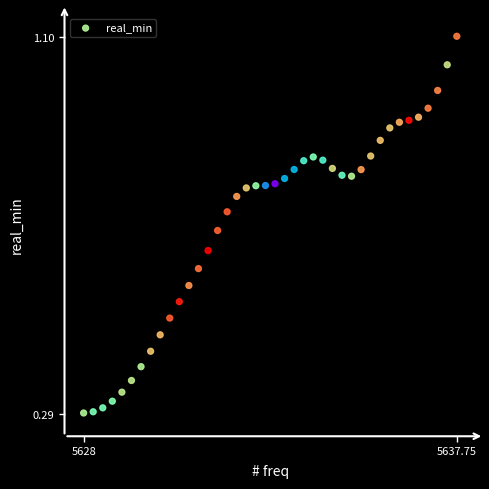

What is the range of X values (max minus min)?

9.8